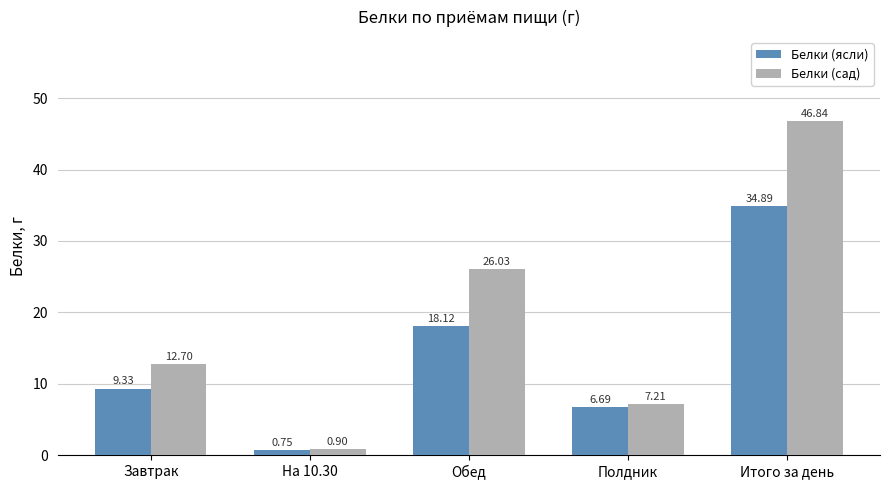

What are all the series names shown in the legend?

Белки (ясли), Белки (сад)